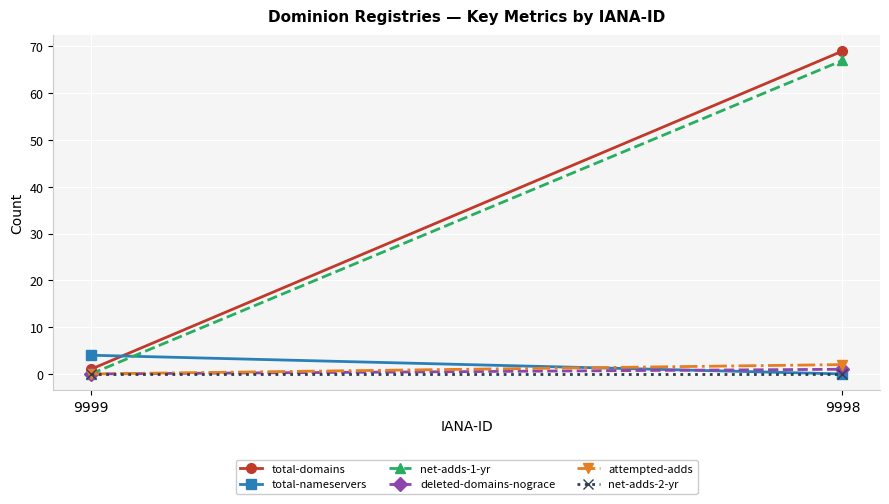

The deleted-domains-nograce series shows 0 at 9999. True or false?

True